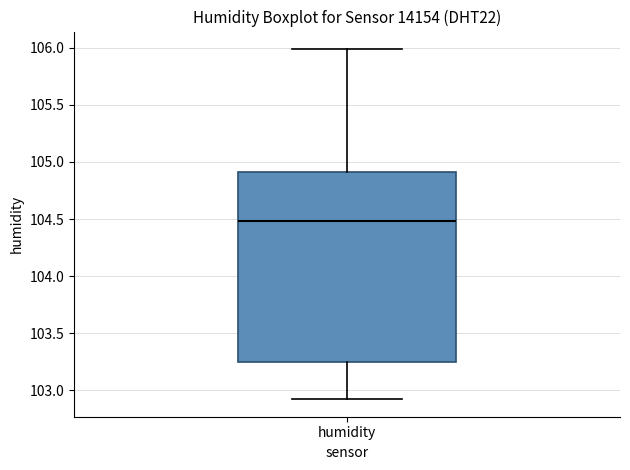

Transcribe this box plot: give where the median line is, the range the box spans, and where the two whiskers end, as read against the y-axis. The values are not printed on the chart, so give them approximately, as read against the axis.

median 104.50, box 103.25 to 104.90, whiskers 102.90 to 106.00